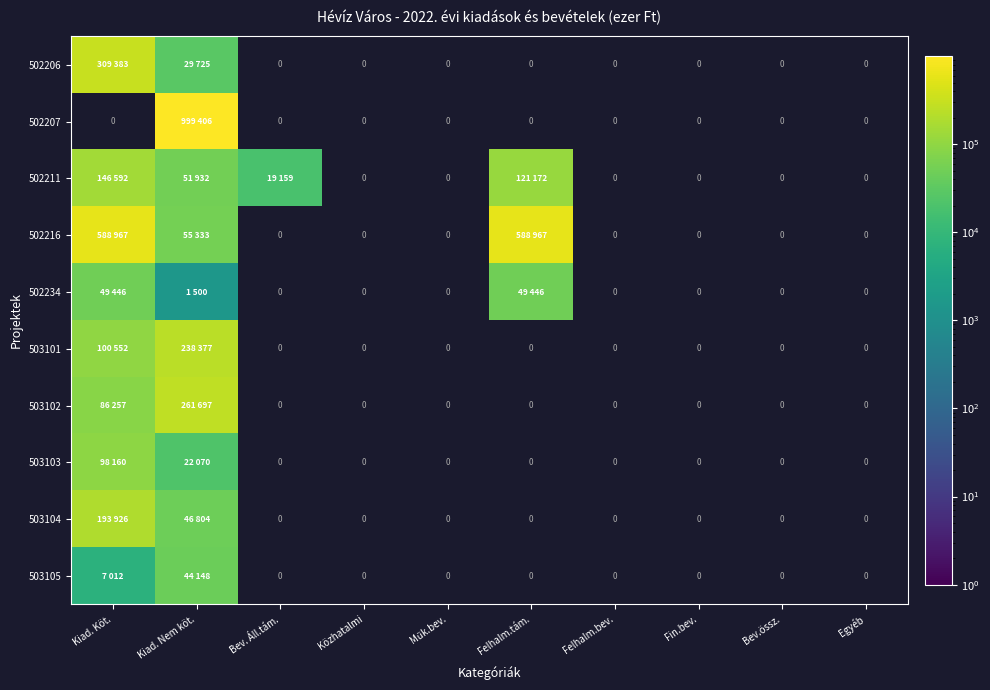

Rank the series by their maximum value, from highest to lowest.

502207, 502216, 502206, 503102, 503101, 503104, 502211, 503103, 502234, 503105